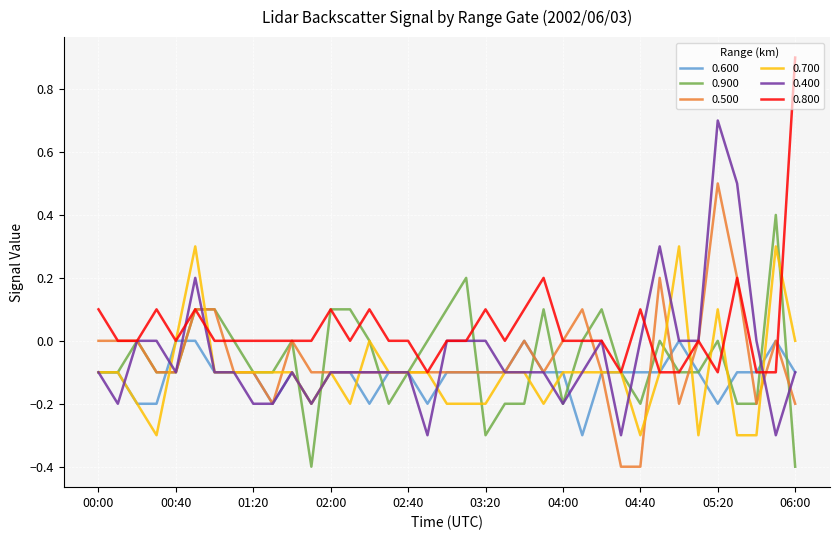

How many lines are shown in the chart?

6